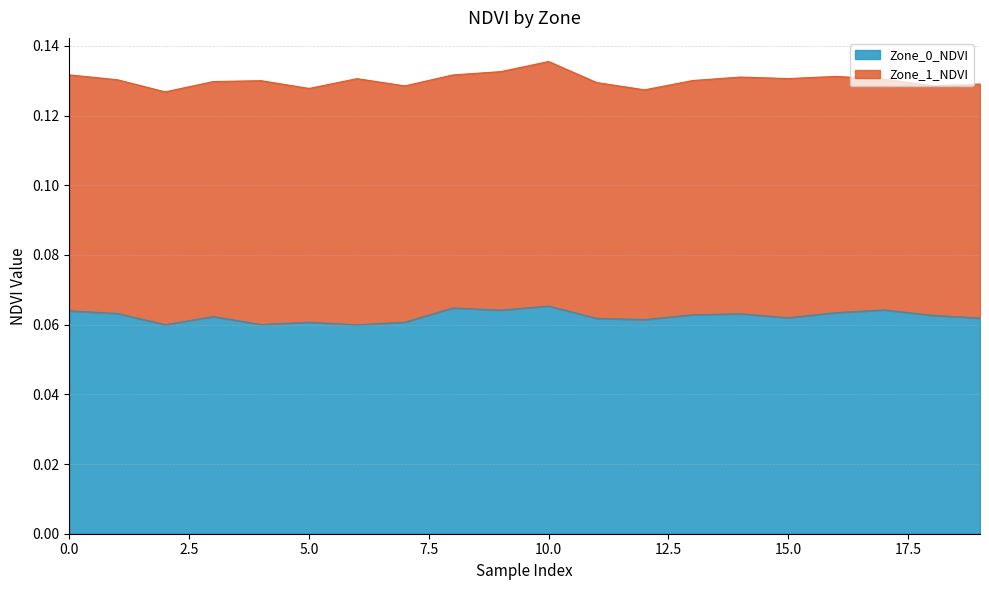

Where is the first local maximum?

3